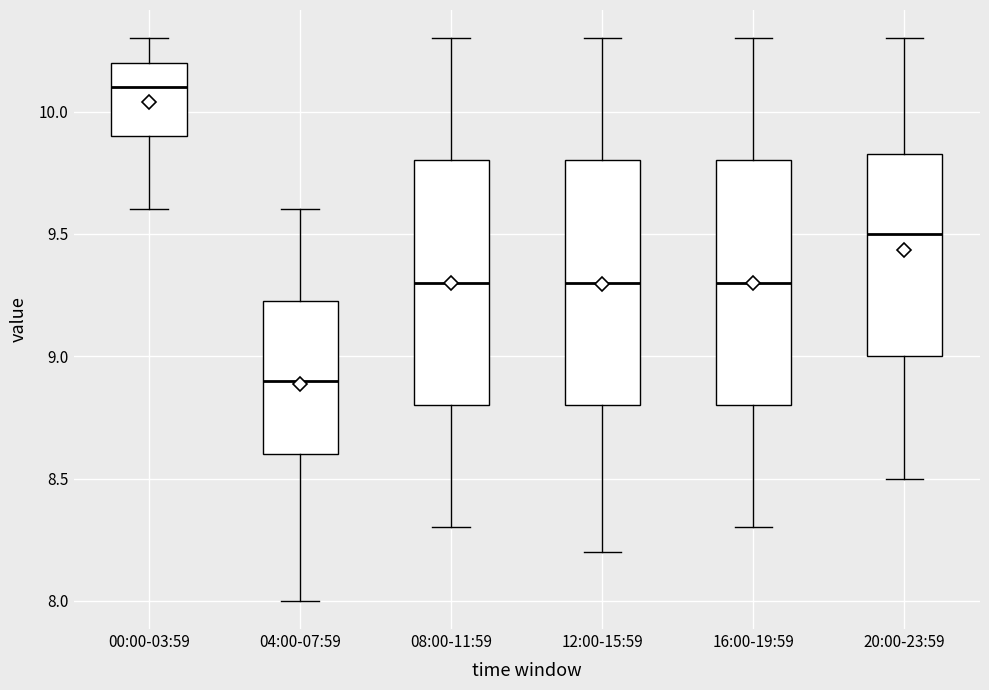

Reading left to right, read every box against the y-axis: the position of its median line, the range the box covers, and the ends of its whiskers. The values are not printed on the chart, so give them approximately, as read against the axis.

00:00-03:59: median 10.10, box 9.90 to 10.20, whiskers 9.60 to 10.30
04:00-07:59: median 8.90, box 8.60 to 9.25, whiskers 8.00 to 9.60
08:00-11:59: median 9.30, box 8.80 to 9.80, whiskers 8.30 to 10.30
12:00-15:59: median 9.30, box 8.80 to 9.80, whiskers 8.20 to 10.30
16:00-19:59: median 9.30, box 8.80 to 9.80, whiskers 8.30 to 10.30
20:00-23:59: median 9.50, box 9.00 to 9.85, whiskers 8.50 to 10.30